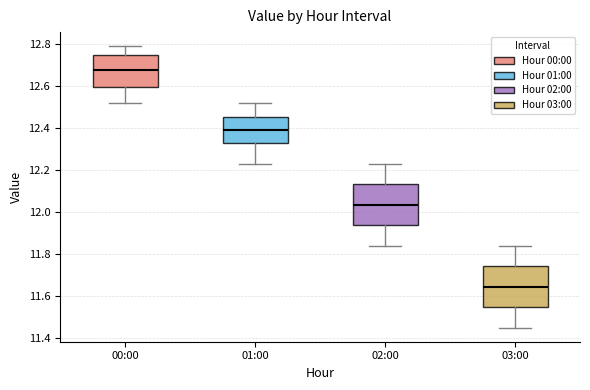

Reading left to right, transcribe this box plot: for each box, give where its median line is, the range the box spans, and where its two whiskers end, as read against the y-axis. The values are not printed on the chart, so give them approximately, as read against the axis.

00:00: median 12.68, box 12.60 to 12.76, whiskers 12.52 to 12.80
01:00: median 12.40, box 12.32 to 12.46, whiskers 12.24 to 12.52
02:00: median 12.04, box 11.94 to 12.14, whiskers 11.84 to 12.24
03:00: median 11.64, box 11.54 to 11.74, whiskers 11.46 to 11.84